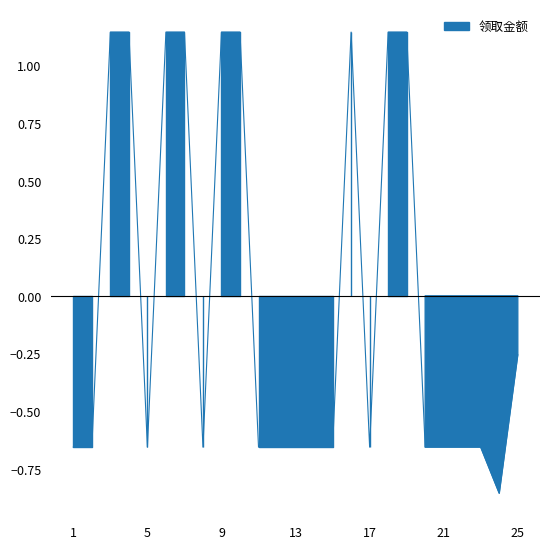

What is the smallest value displayed?

-0.9